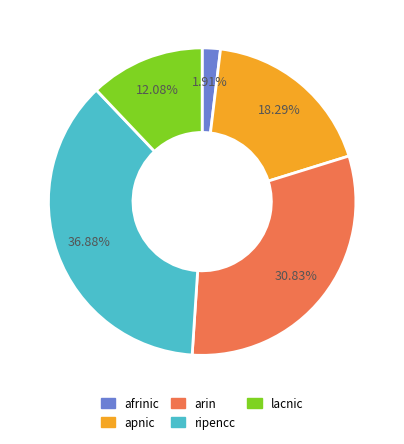

What percentage is the ripencc slice, to the nearest percent?

37%